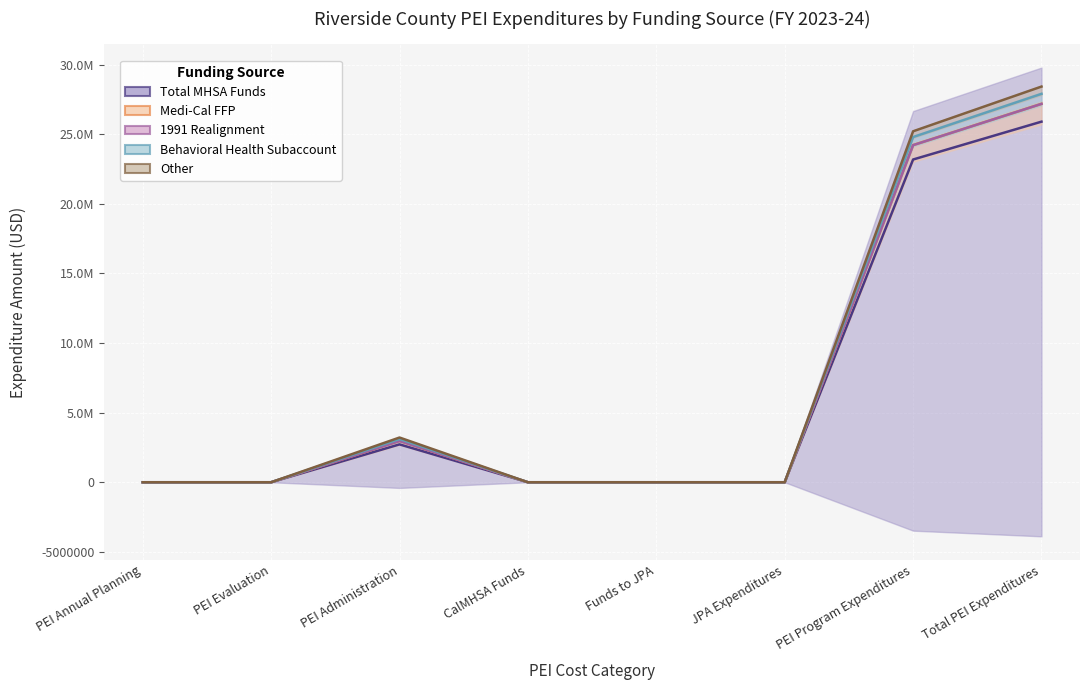

Which series has the largest total across all categories?

Other